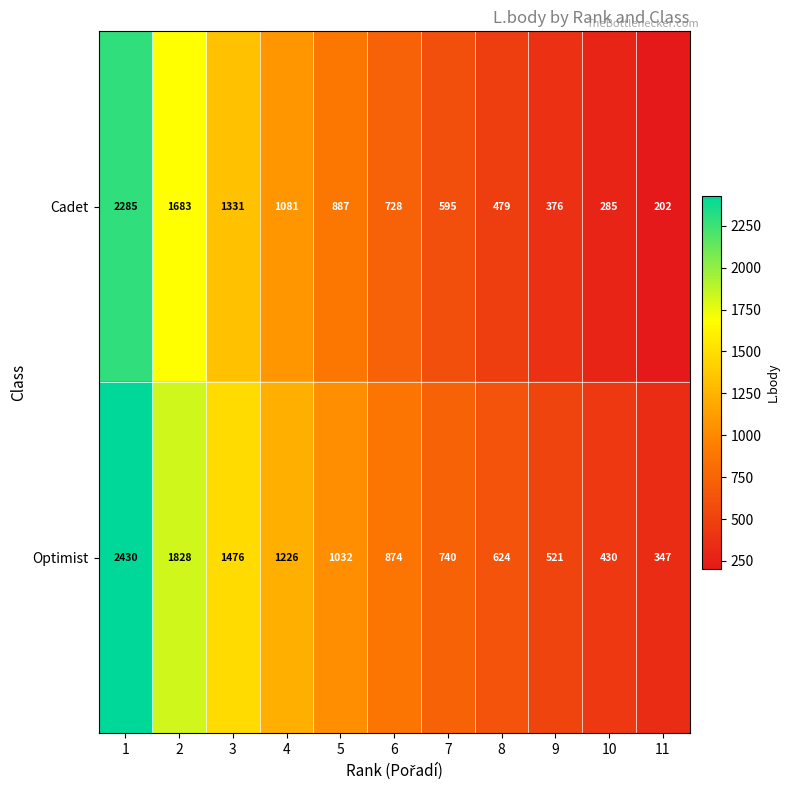

What is the minimum value for Optimist?

347